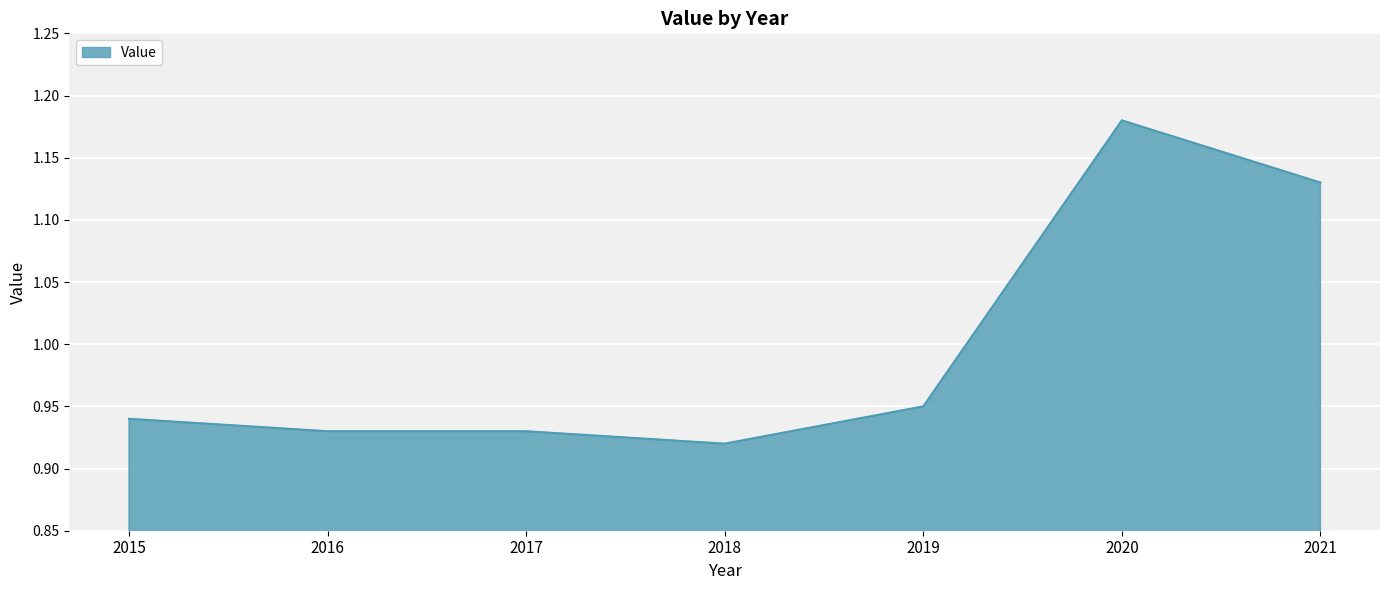

True or false: there are more than 0 points higher than both neighbors.

True